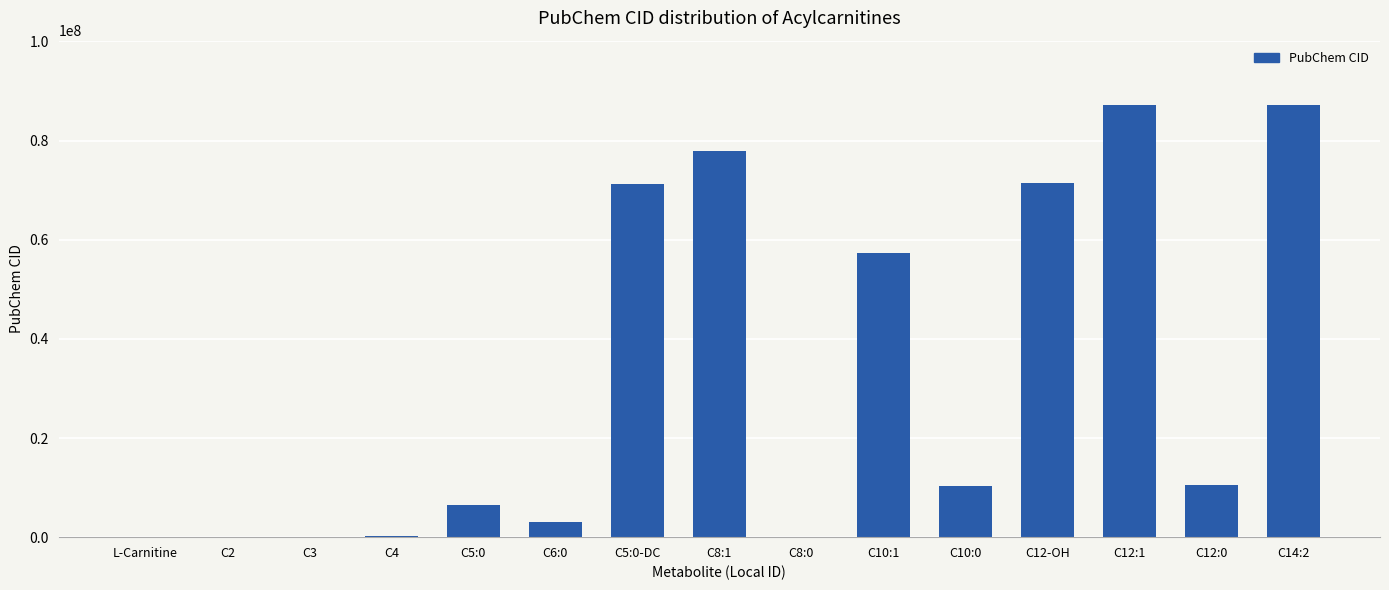

The value at C10:0 is 17278169. True or false?

False